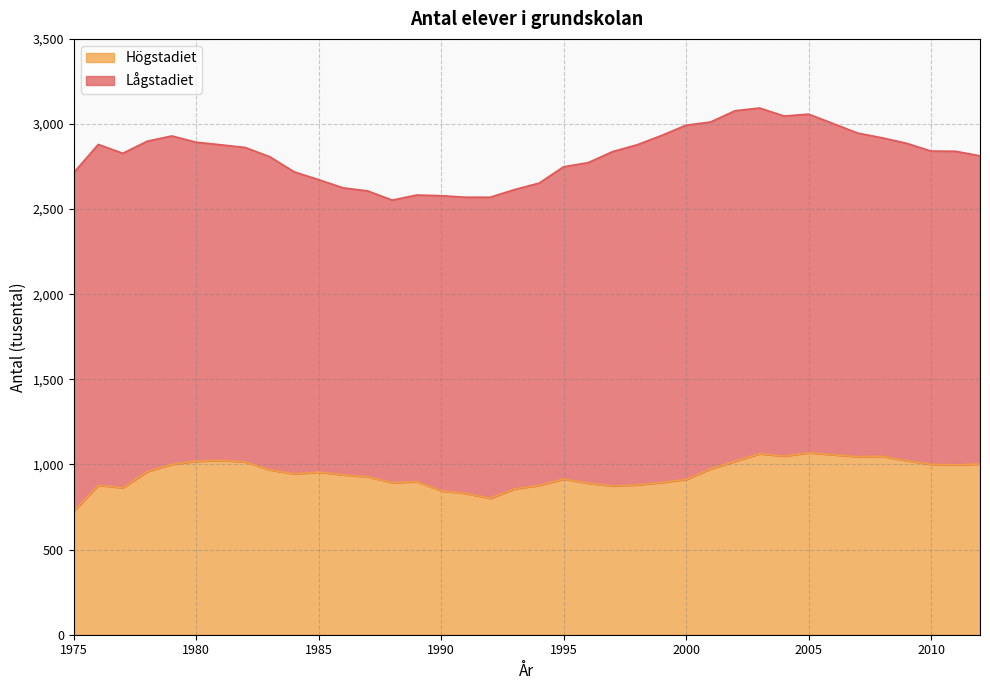

What is the minimum value shown in the chart?

726